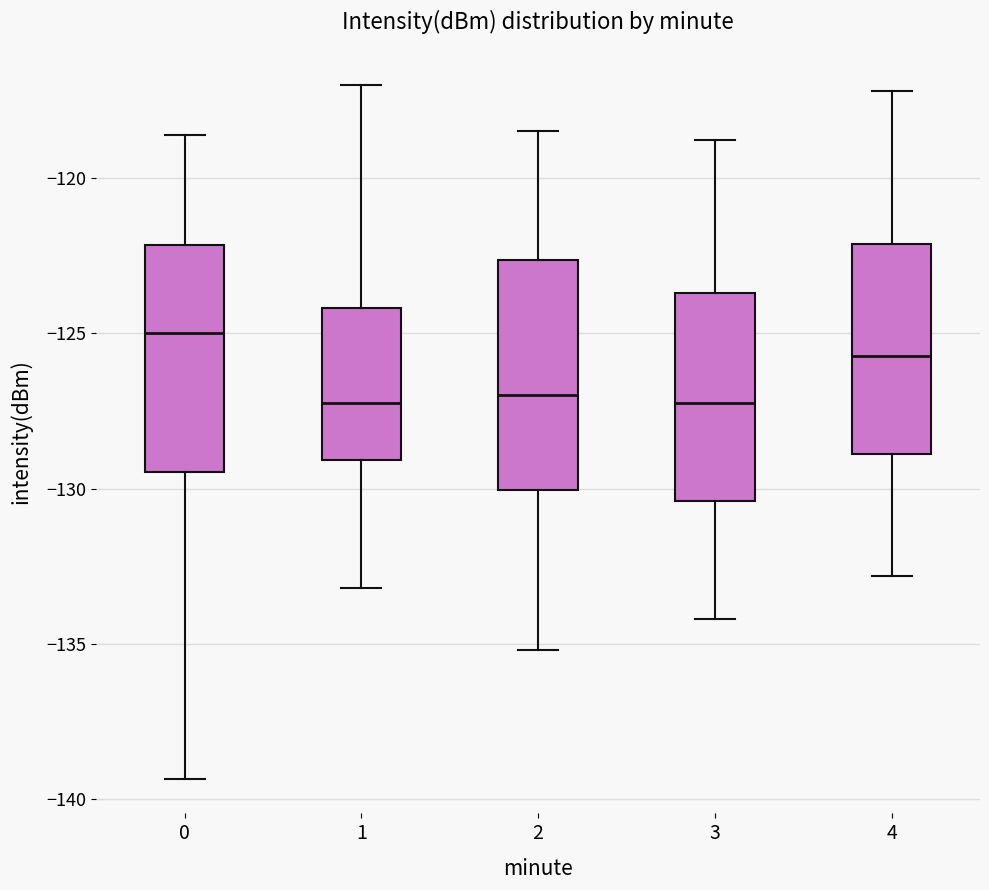

Where does the median line of the box at x = 2 sit on the y-axis? The values are not printed on the chart, so give them approximately, as read against the axis.

-127.0